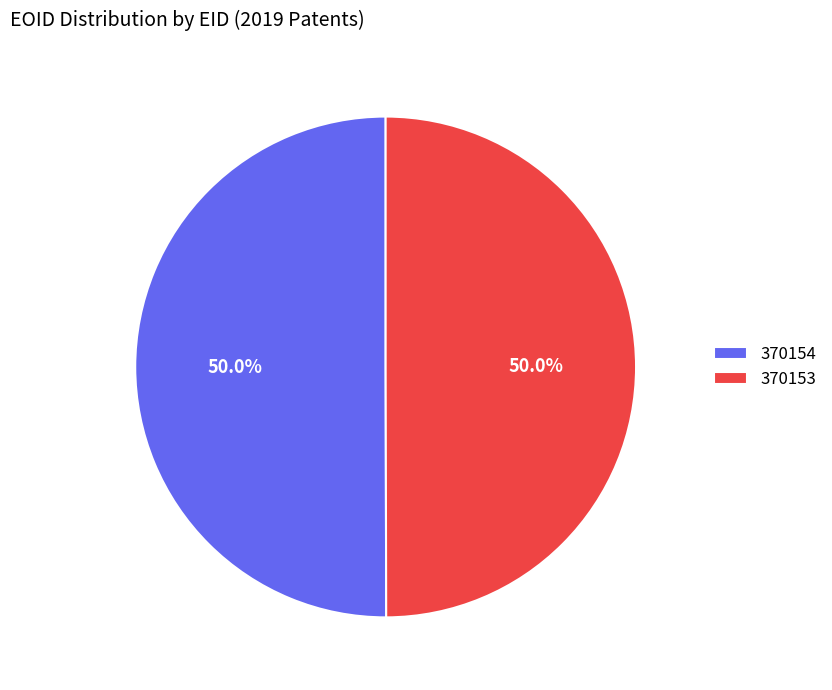

What is the total percentage of 370154 and 370153?

100.0%